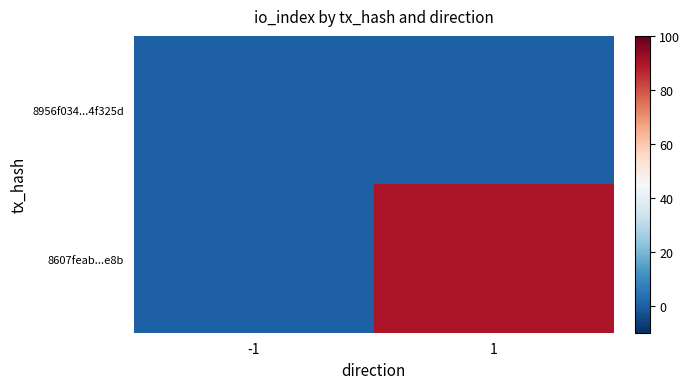

What is the total value across all series at 1?

90